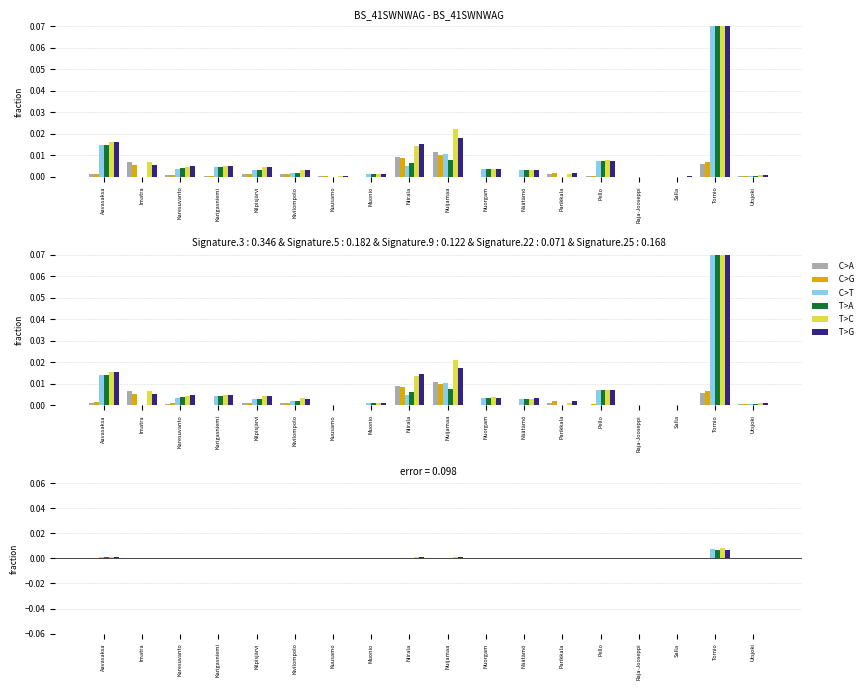

Which has a higher value, Utsjoki or Muonio?

Utsjoki